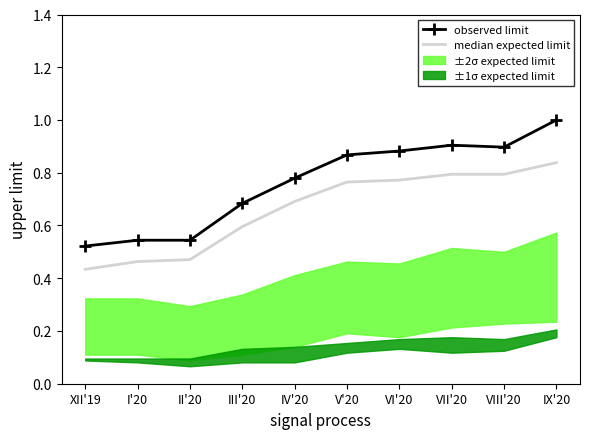

Reading right to left, transcribe all the data shown in this chart.

median expected limit: 0.8	0.8	0.8	0.8	0.8	0.7	0.6	0.5	0.5	0.4
observed limit: 1.0	0.9	0.9	0.9	0.9	0.8	0.7	0.5	0.5	0.5